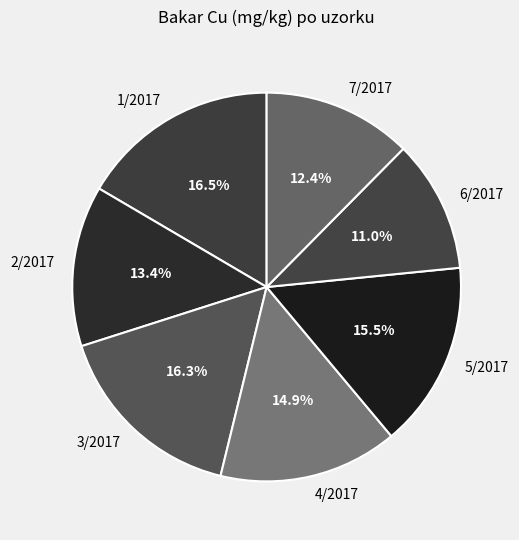

What is the smallest slice in the pie chart?

6/2017